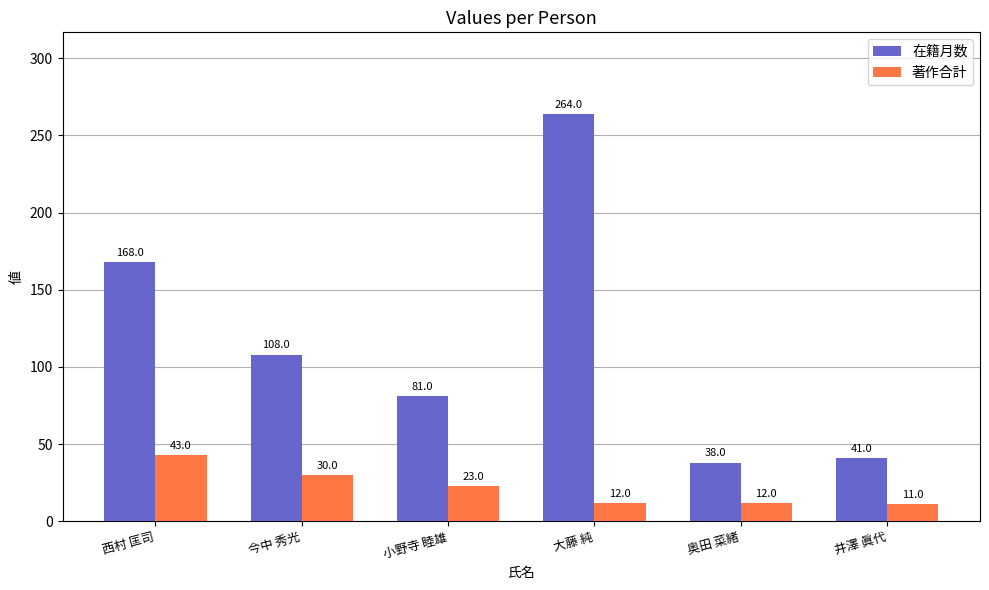

Where does the 在籍月数 series first go above 108?

西村 匡司